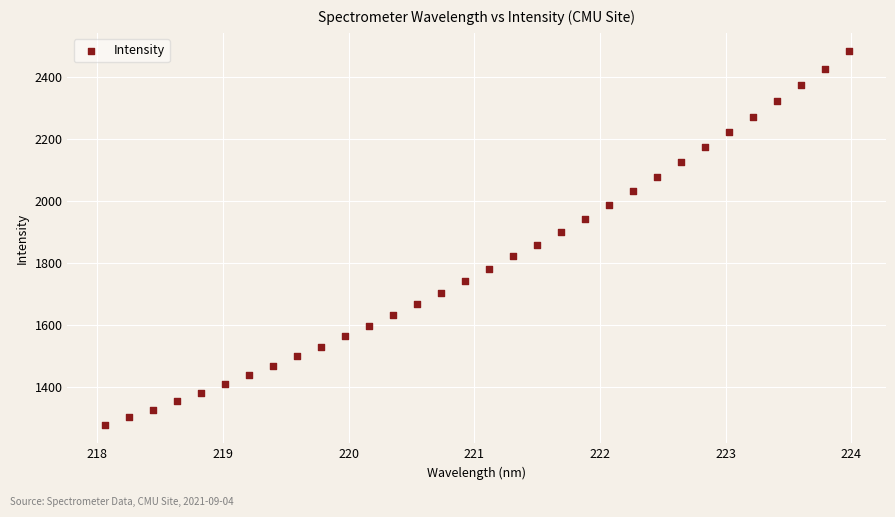

What is the range of X values (max minus min)?

5.9